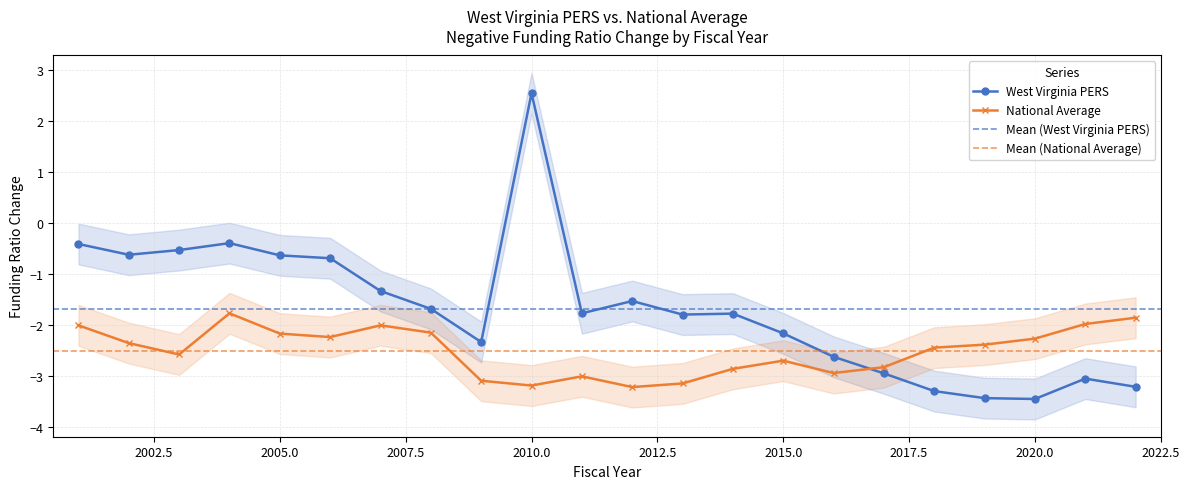

Where is the first local maximum for West Virginia PERS?

2004